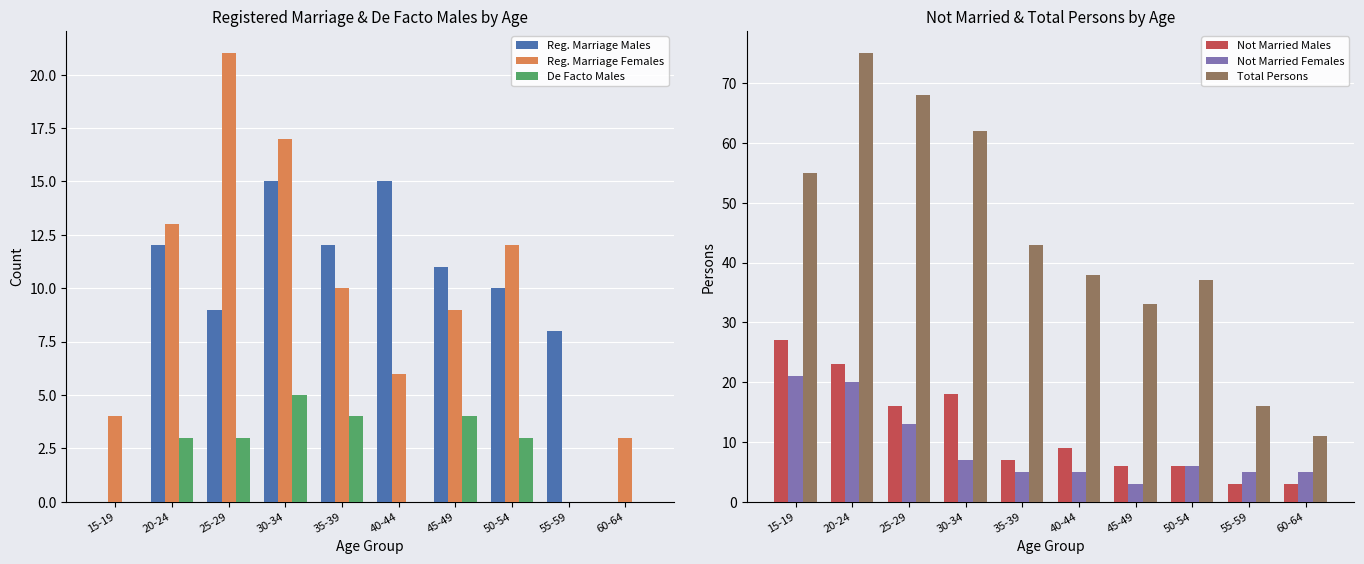

Reading left to right, extract all data points from this chart.

Reg. Marriage Males: 0	12	9	15	12	15	11	10	8	0
Reg. Marriage Females: 4	13	21	17	10	6	9	12	0	3
De Facto Males: 0	3	3	5	4	0	4	3	0	0
Not Married Males: 27	23	16	18	7	9	6	6	3	3
Not Married Females: 21	20	13	7	5	5	3	6	5	5
Total Persons: 55	75	68	62	43	38	33	37	16	11